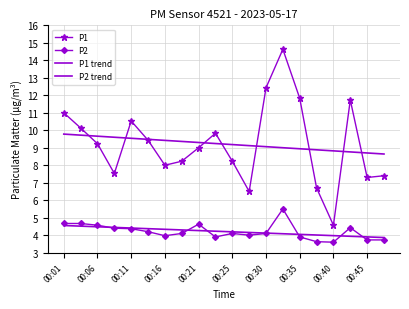

True or false: P2 trend and P1 cross at least once.

False